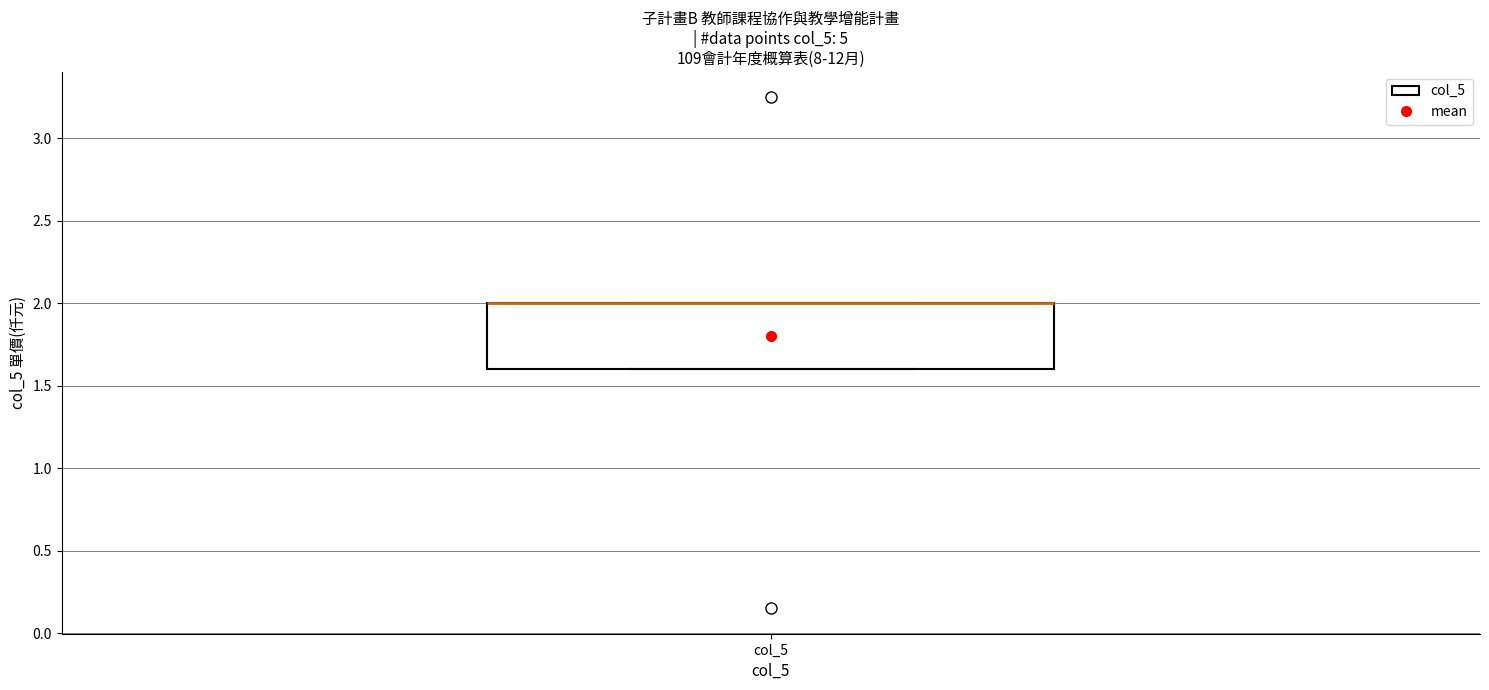

Read this box plot against the y-axis: the position of the median line, the range covered by the box, and the ends of both whiskers. The values are not printed on the chart, so give them approximately, as read against the axis.

median 2.0 (drawn on the box's upper edge), box 1.6 to 2.0, whiskers 1.6 to 2.0